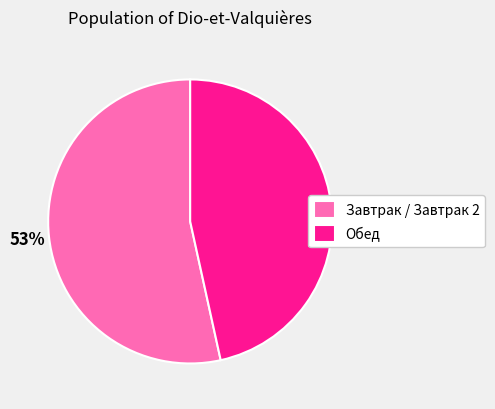

Rank the categories by value from lowest to highest.

Обед, Завтрак / Завтрак 2